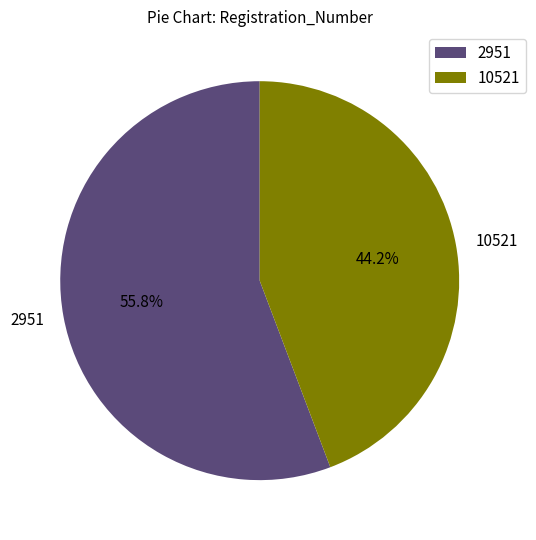

To the nearest percent, what is the combined percentage of 10521 and 2951?

100%